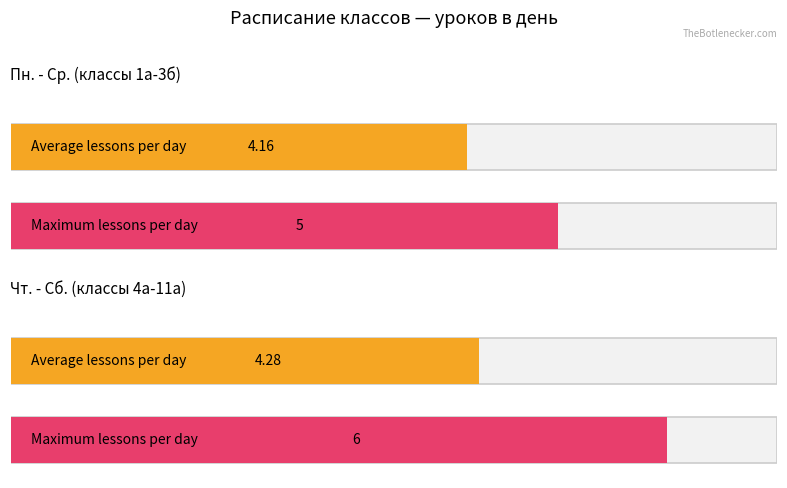

What is the sum of the 1а values at Ср. and Сб.?

8